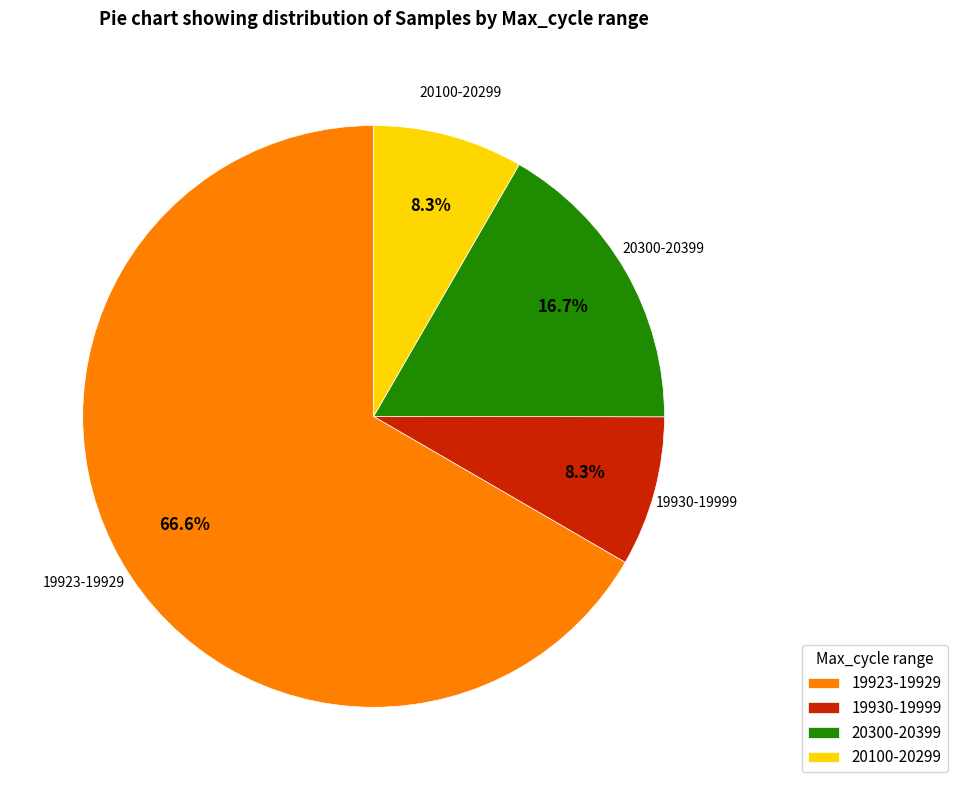

Which slice is the largest?

19923-19929